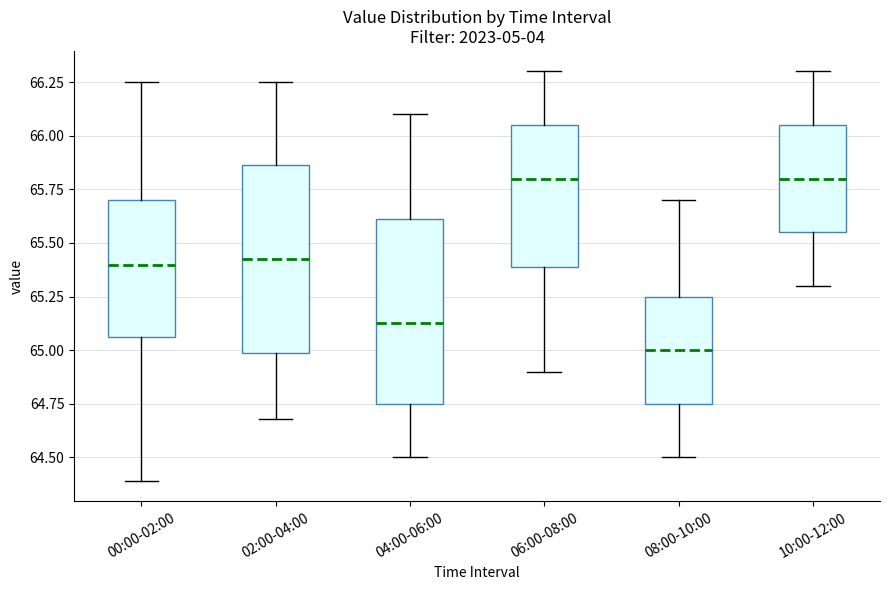

Where is the upper edge of the box for 00:00-02:00 on the y-axis? The values are not printed on the chart, so give them approximately, as read against the axis.

65.70